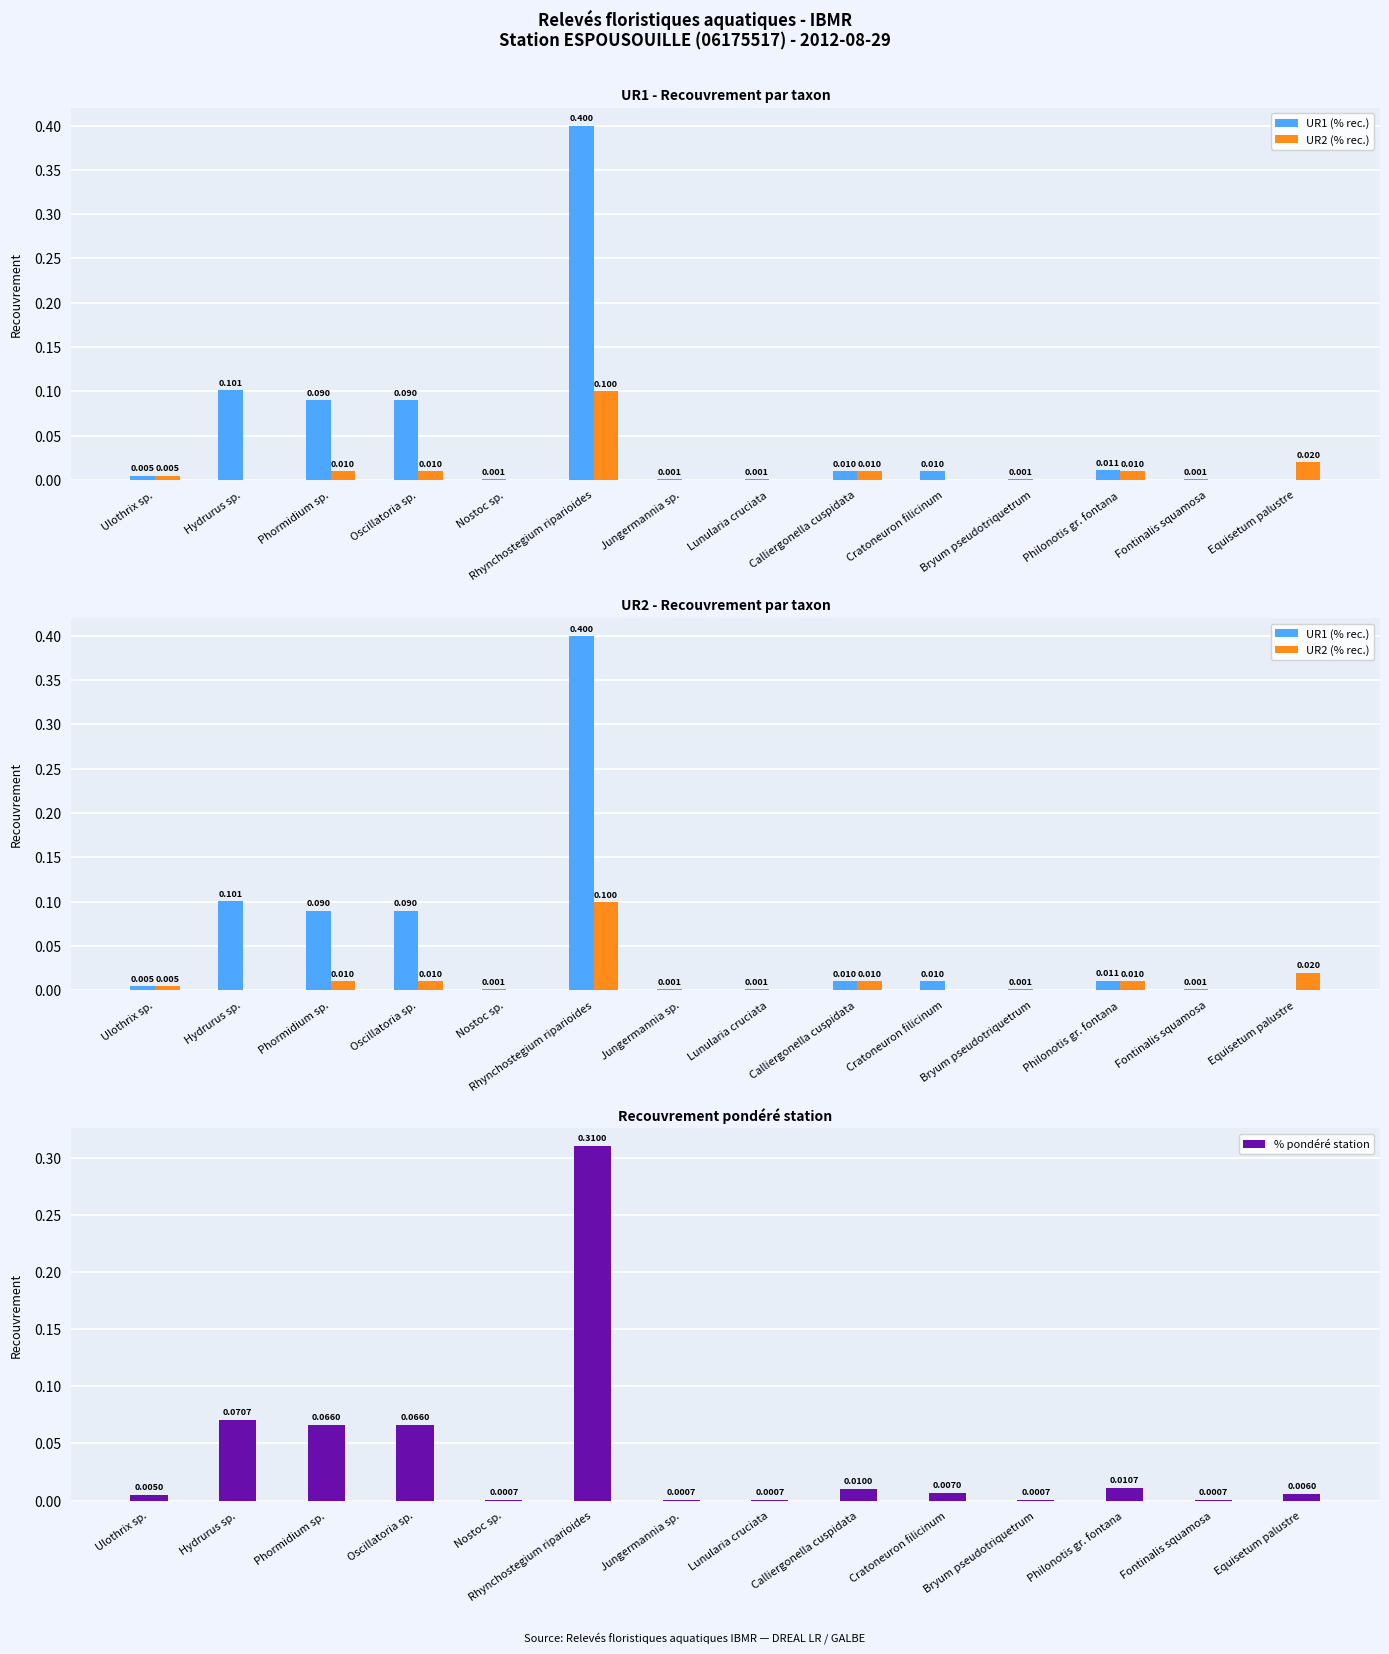

Count the number of categories in the chart.

14